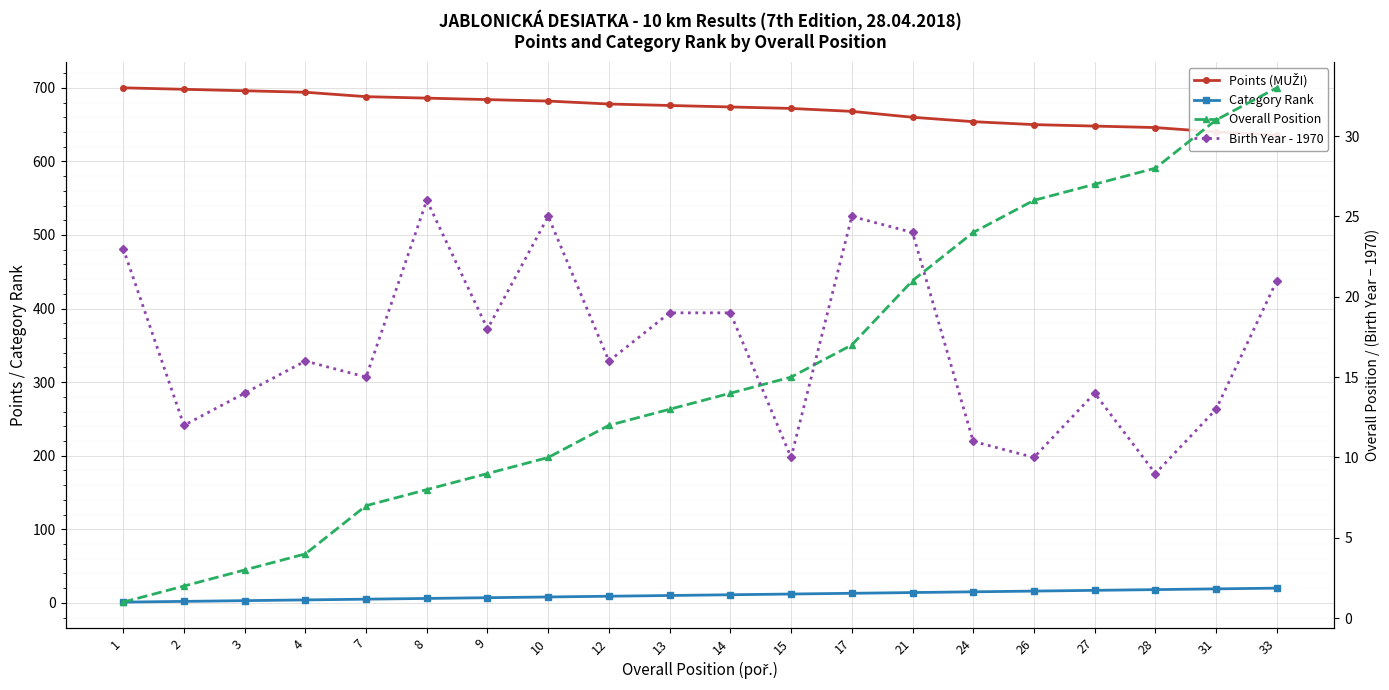

What is the total value across all series at 2?

714